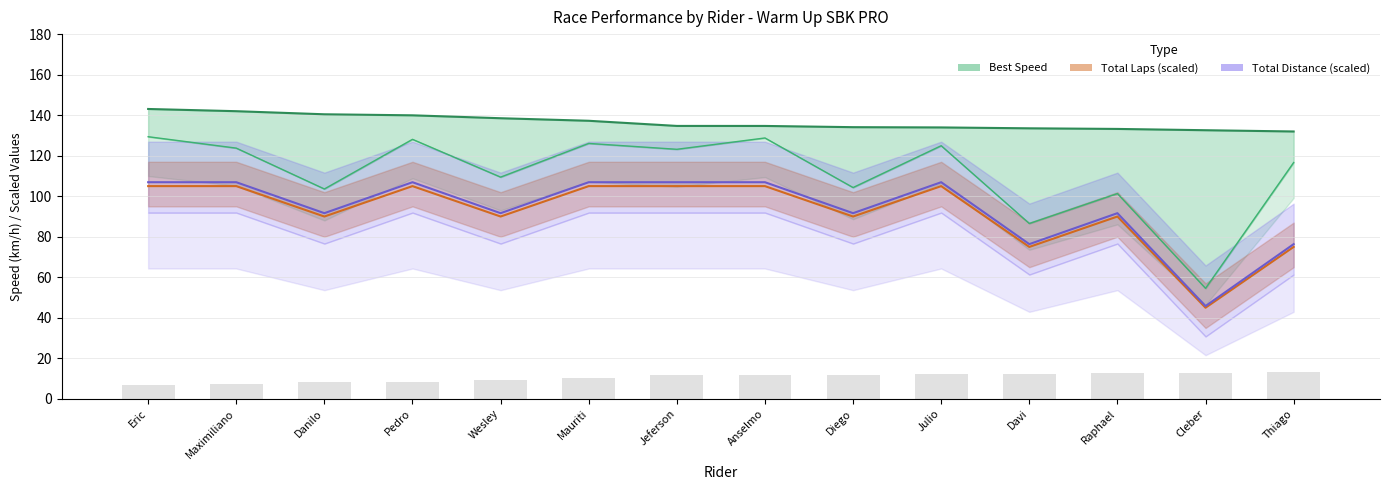

How many series are shown in this chart?

3